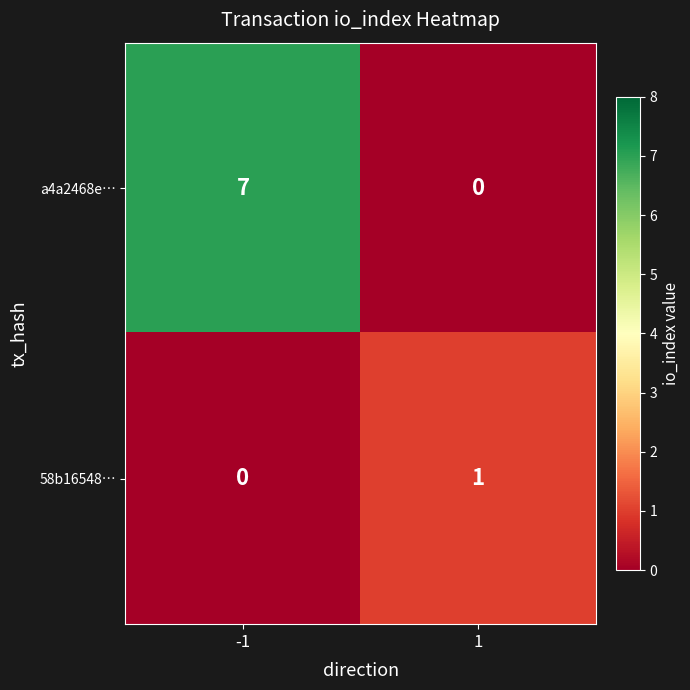

Between -1 and 1, which series saw the biggest shift?

a4a2468e…